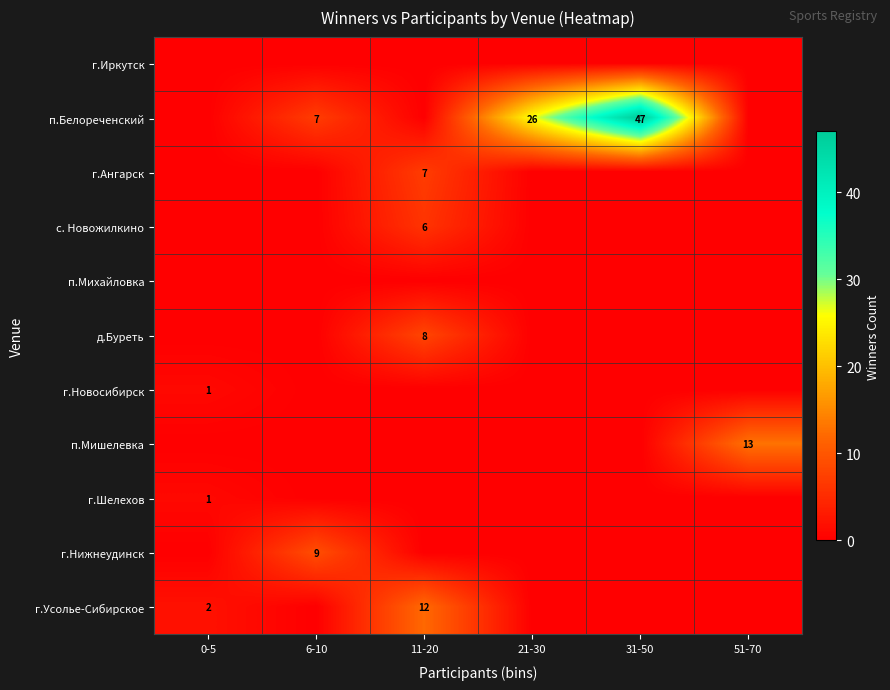

At how many categories does at least one series exceed 36?

1